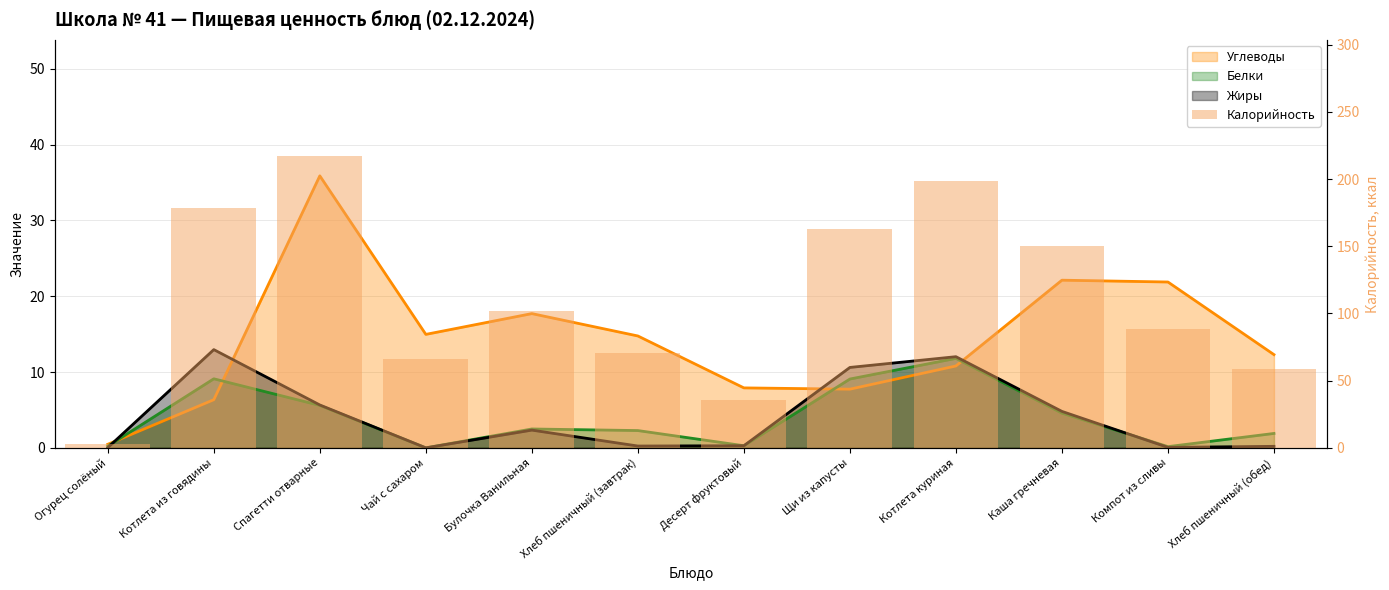

True or false: the data shows 216.8 at Спагетти отварные.

True